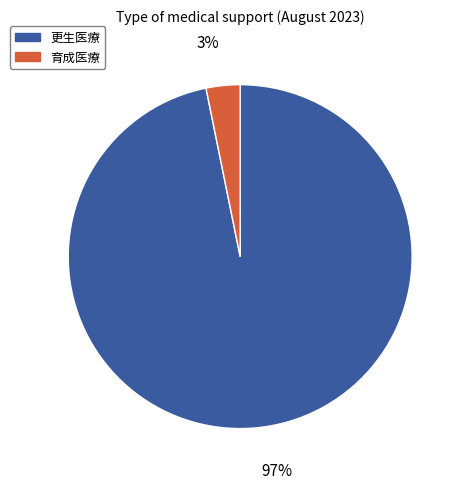

How many slices are in this pie chart?

2